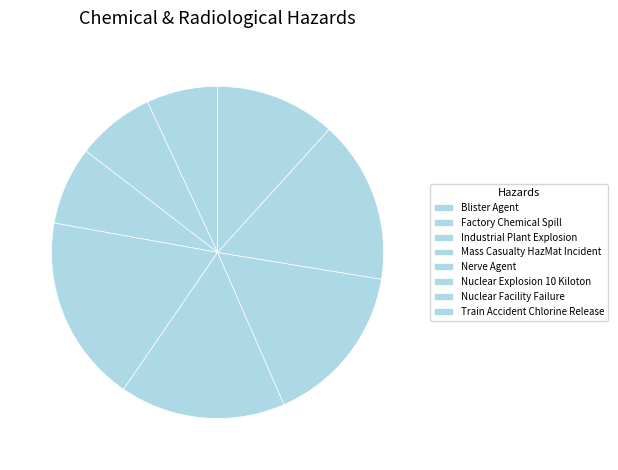

Is Mass Casualty HazMat Incident the majority of the pie?

No